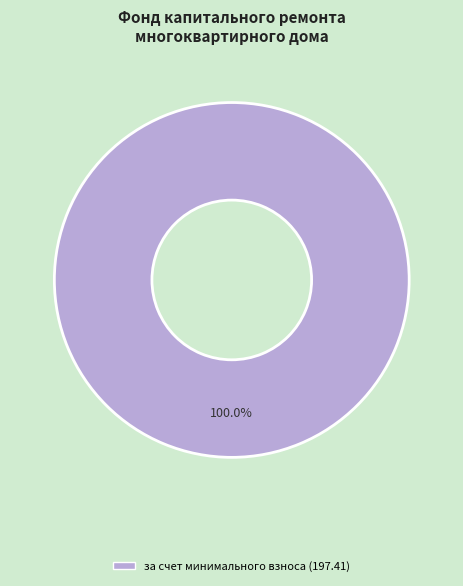

Does any single category account for the majority?

Yes